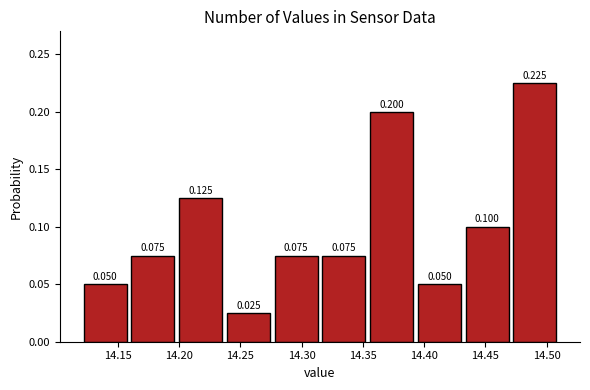

Reading left to right, transcribe this chart: for each bar, give the range it covers on the x-axis and its height. The bar edges are not printed on the chart, so give them approximately, as read against the axis.

14.120 to 14.159: 0.050
14.159 to 14.198: 0.075
14.198 to 14.237: 0.125
14.237 to 14.276: 0.025
14.276 to 14.315: 0.075
14.315 to 14.354: 0.075
14.354 to 14.393: 0.200
14.393 to 14.432: 0.050
14.432 to 14.471: 0.100
14.471 to 14.510: 0.225